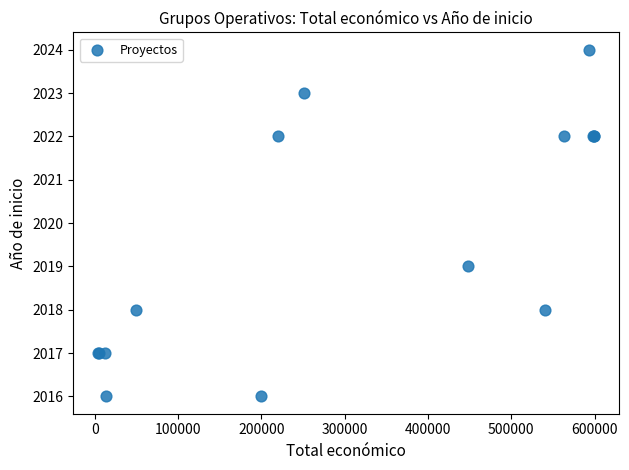

What Y value in the scatter plot is closest to 2020?

2019